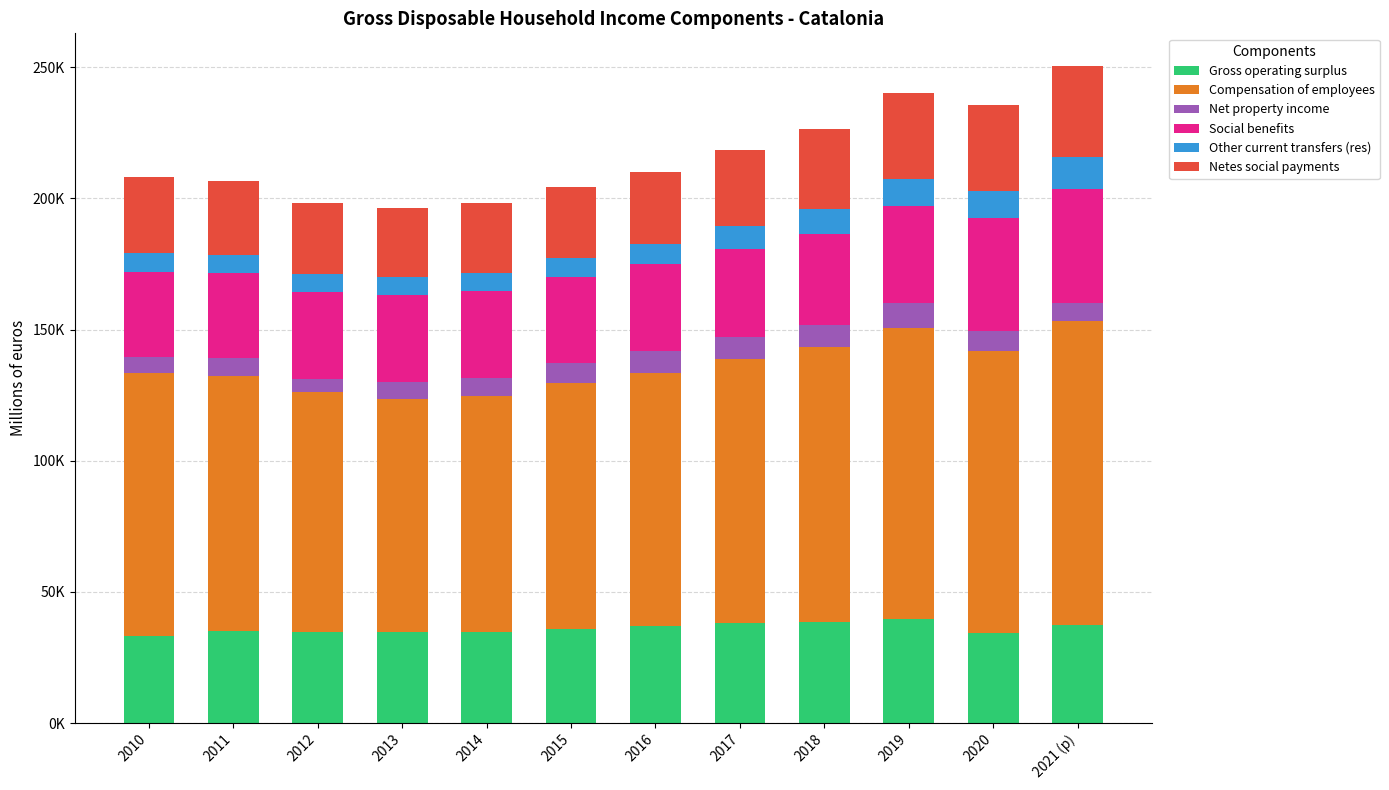

Are the bars horizontal?

No